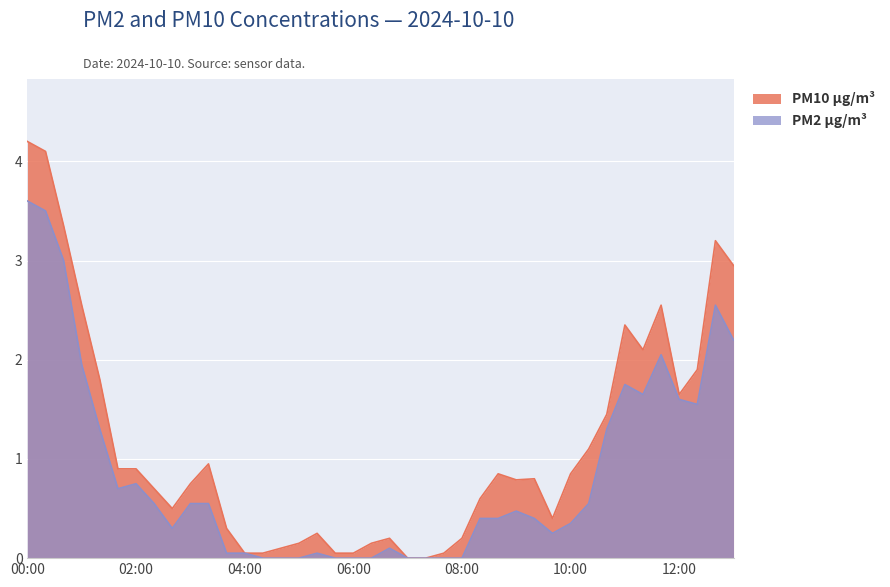

Reading left to right, what are all the values shown in this chart?

PM2 µg/m³: 3.6	3.5	3.0	1.9	1.3	0.7	0.8	0.6	0.3	0.6	0.6	0.1	0.1	0.0	0.0	0.0	0.1	0.0	0.0	0.0	0.1	0.0	0.0	0.0	0.0	0.4	0.4	0.5	0.4	0.2	0.3	0.6	1.3	1.8	1.6	2.0	1.6	1.6	2.5	2.2
PM10 µg/m³: 4.2	4.1	3.4	2.5	1.8	0.9	0.9	0.7	0.5	0.8	0.9	0.3	0.1	0.1	0.1	0.1	0.2	0.1	0.1	0.1	0.2	0.0	0.0	0.1	0.2	0.6	0.8	0.8	0.8	0.4	0.8	1.1	1.4	2.4	2.1	2.5	1.6	1.9	3.2	3.0